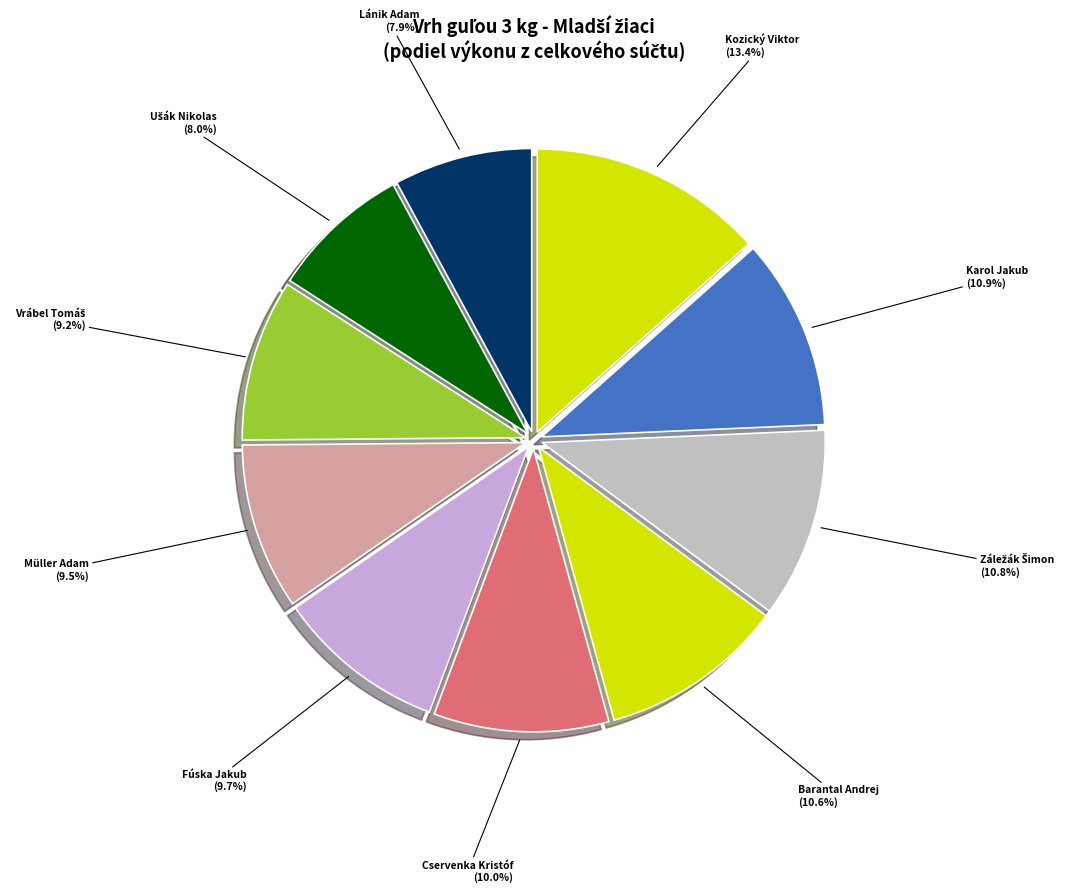

To the nearest percent, what is the average slice percentage?

10%